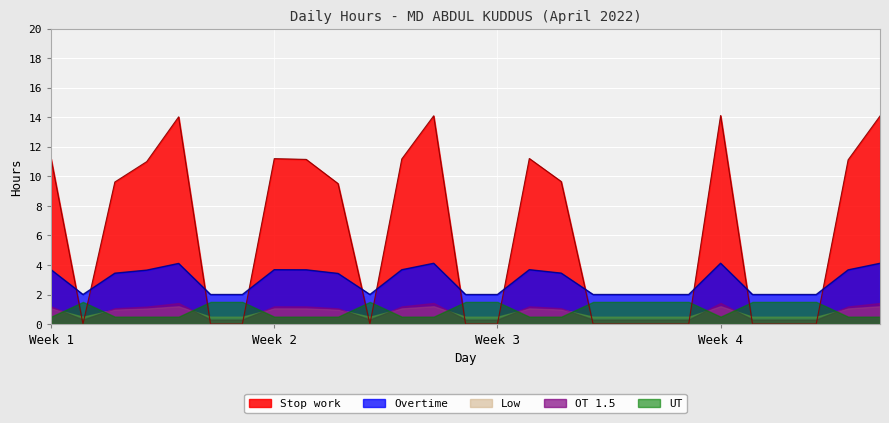

Where is the first local maximum for Stop work?

5